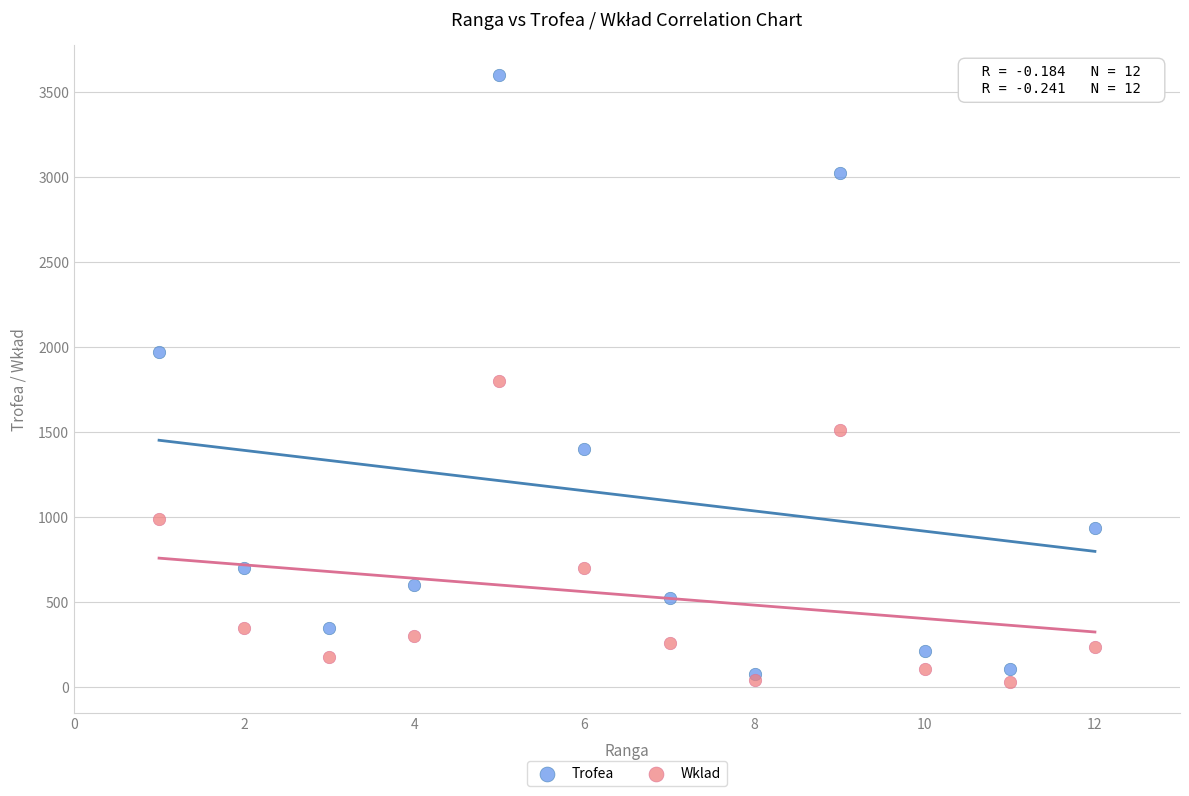

Which series contains the lowest Y value?

Wklad